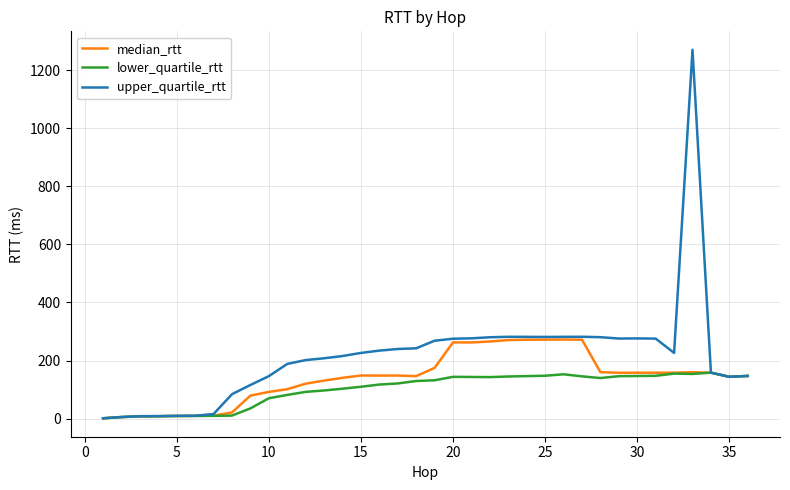

What is the maximum value for median_rtt?

272.2